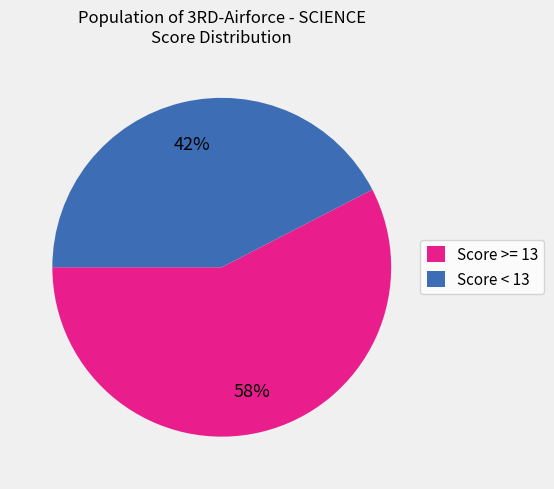

The Score >= 13 slice represents 58% of the pie. True or false?

True